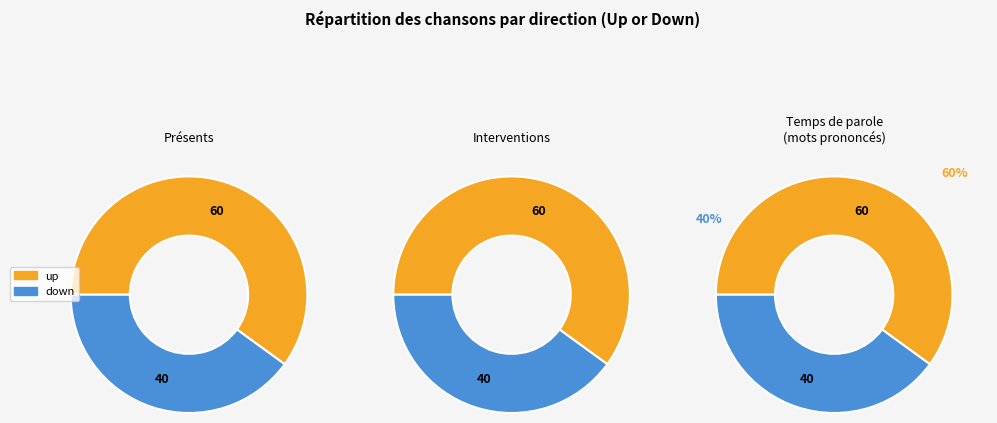

Which slice is the smallest?

down